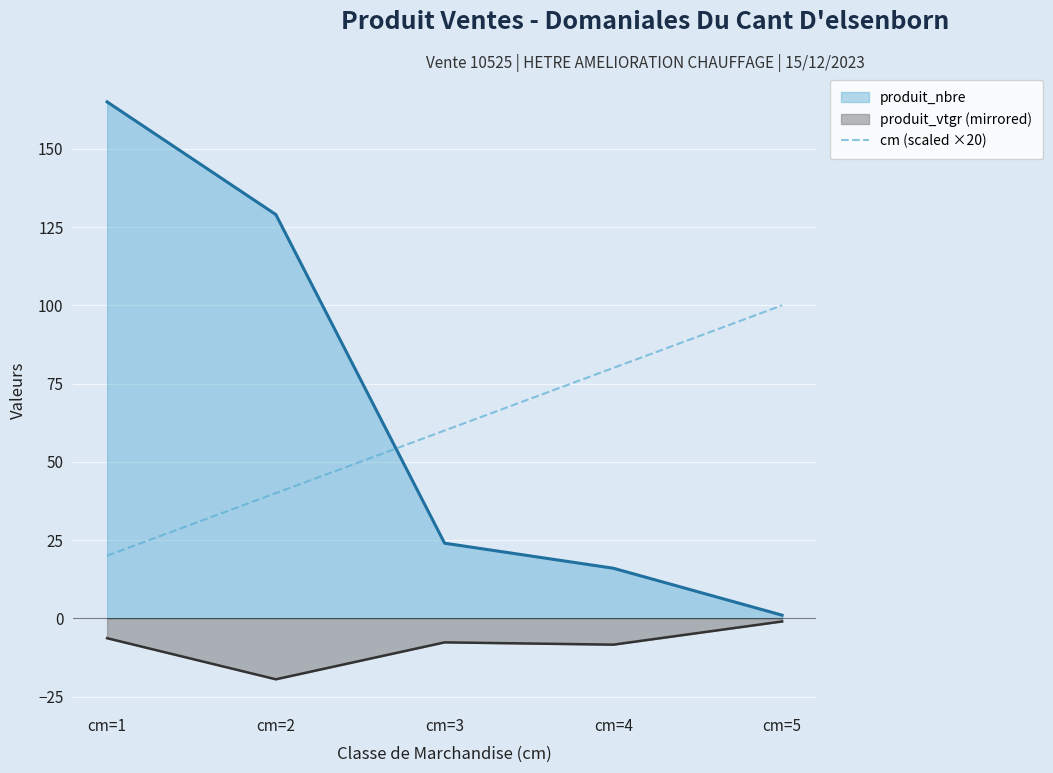

True or false: cm (scaled ×20) has a value of 100.0 at cm=5.

True